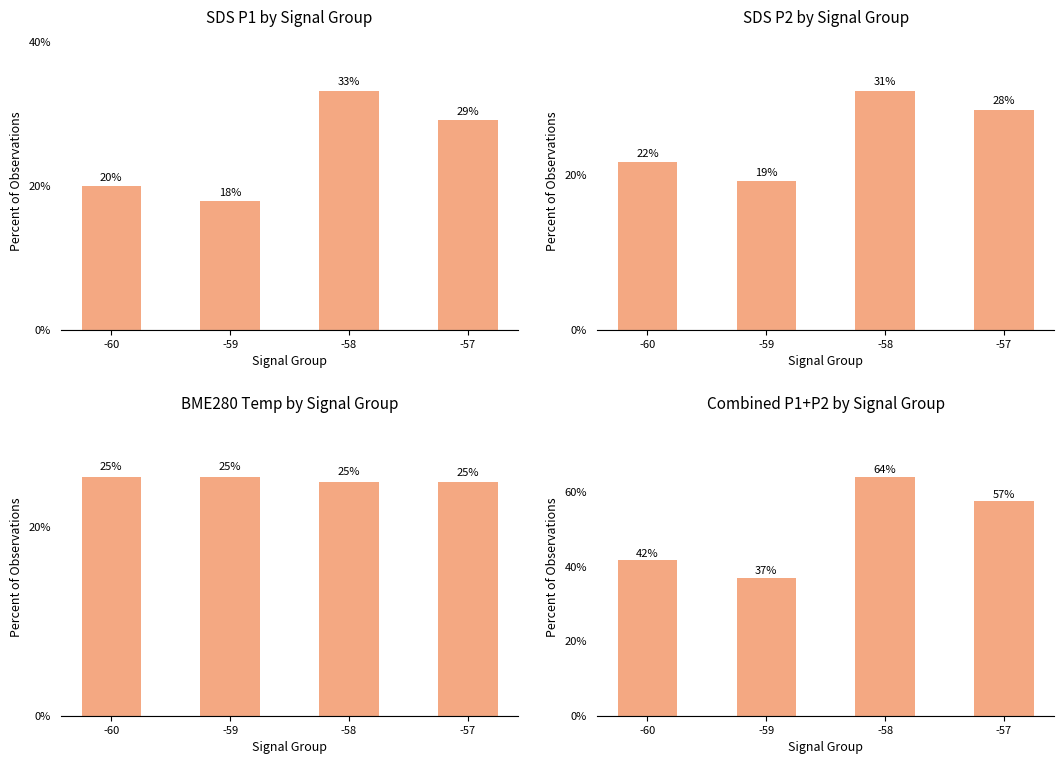

What is the spread (max minus min) of values at -58?

39.2